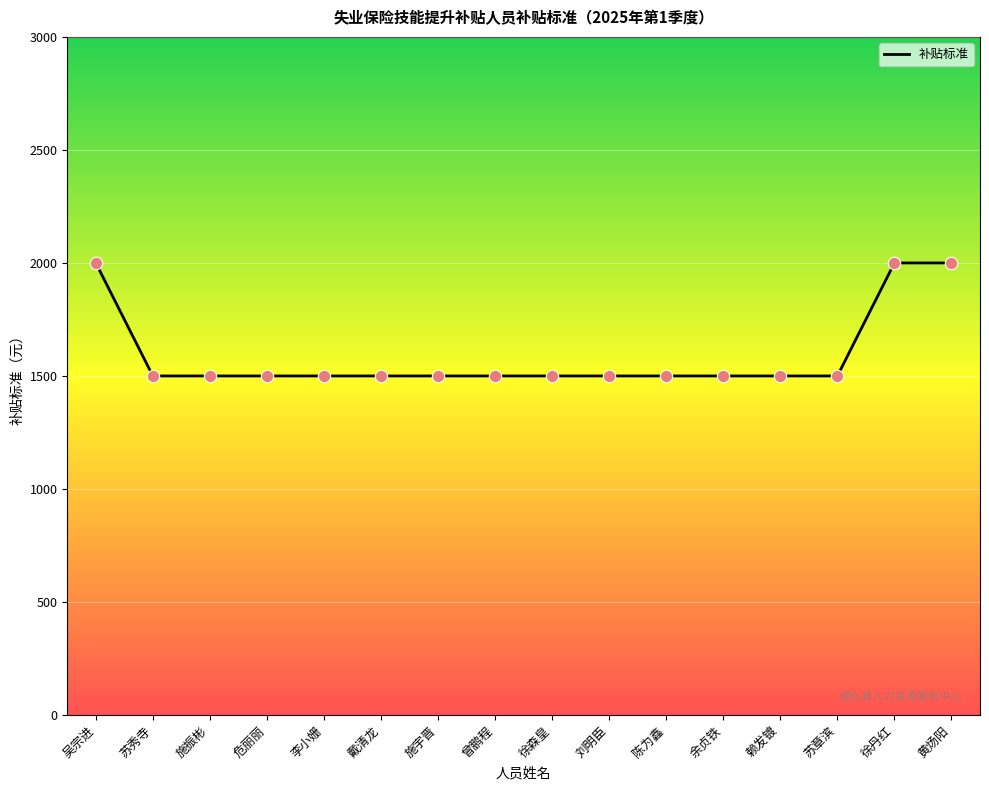

What is the ratio of the value at 苏章滨 to the value at 戴清龙?

1.0